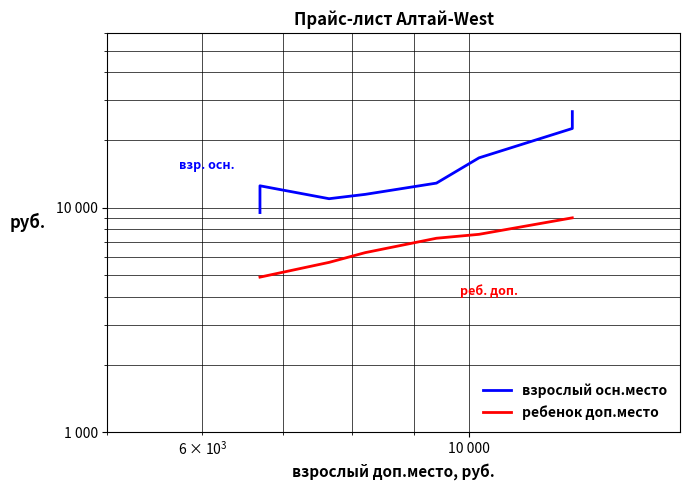

What is the highest value of the взрослый осн.место series?

26750